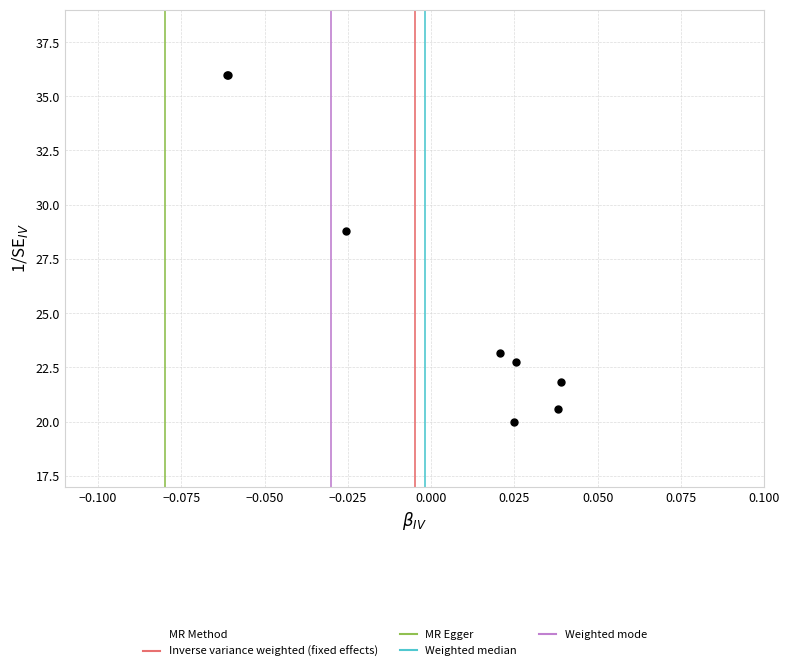

What Y value in the scatter plot is closest to 28?

28.8